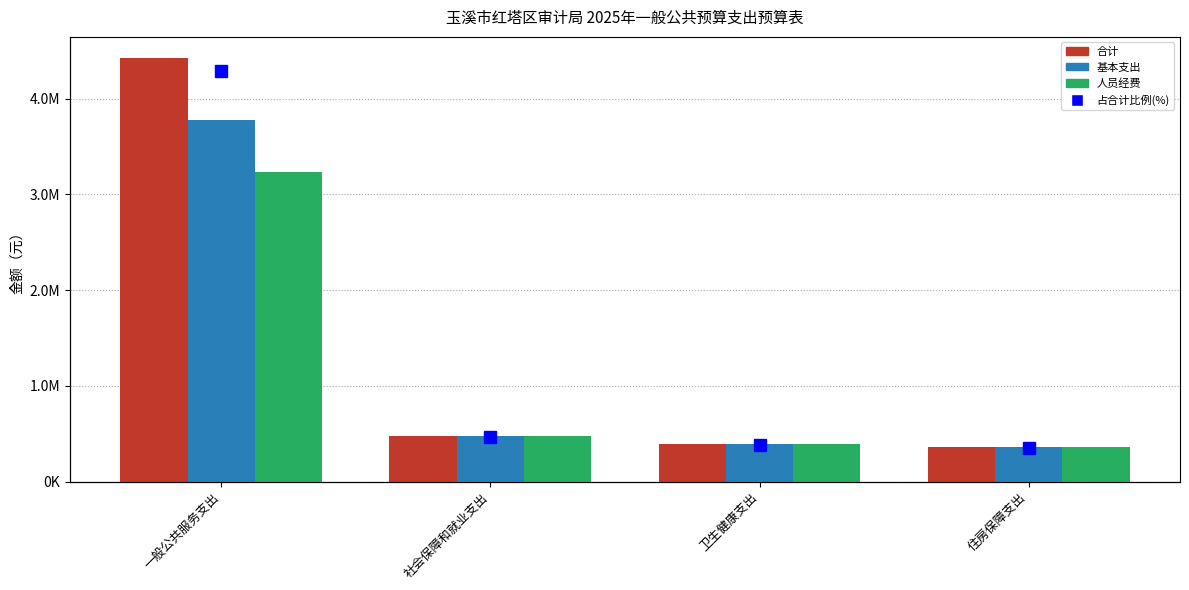

Reading left to right, extract all data points from this chart.

合计: 4425488.4	475972.7	394851.8	359532.6
基本支出: 3773588.4	475972.7	394851.8	359532.6
人员经费: 3230762.2	475972.7	394851.8	359532.6
占合计比例(%): 5310586.0	571167.3	473822.1	431439.1